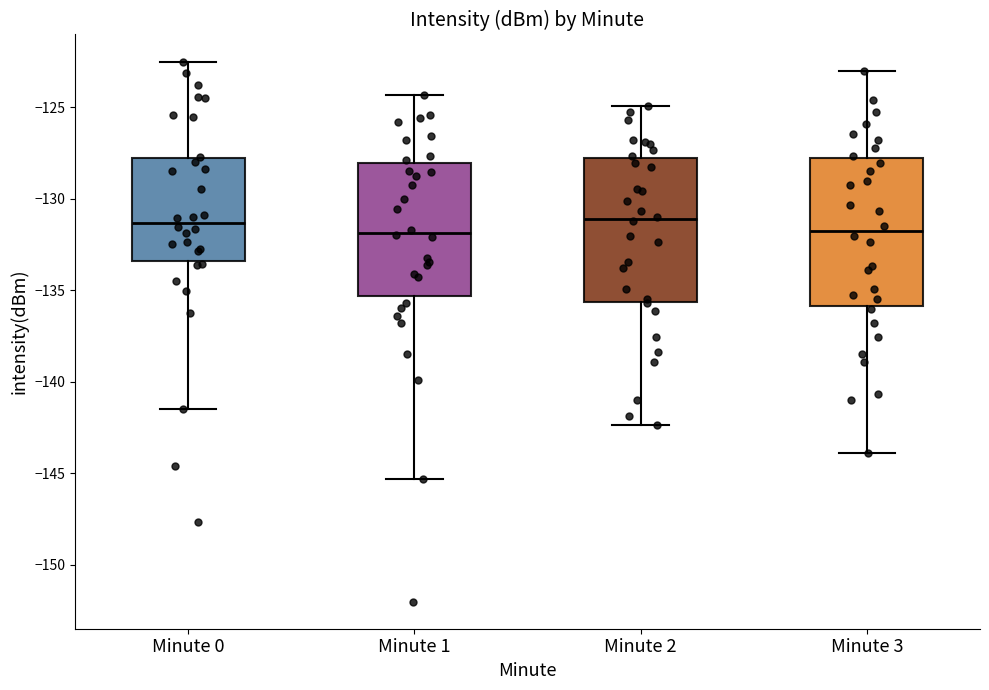

Where does the lower whisker of the box for Minute 0 end on the y-axis? The values are not printed on the chart, so give them approximately, as read against the axis.

-141.5